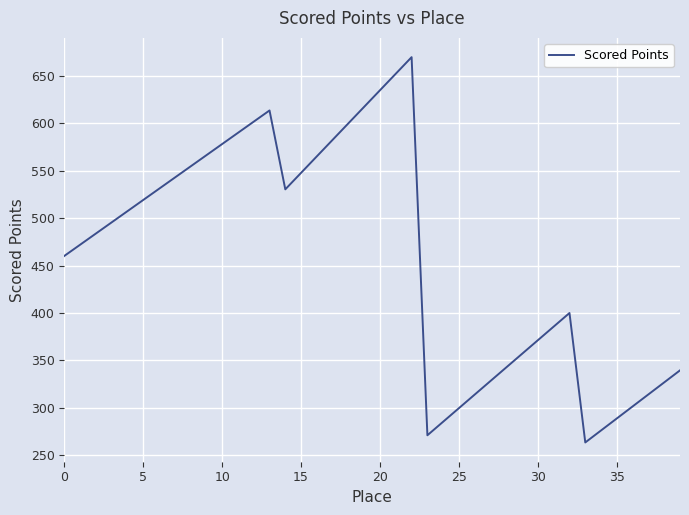

What is the greatest value displayed?

669.7